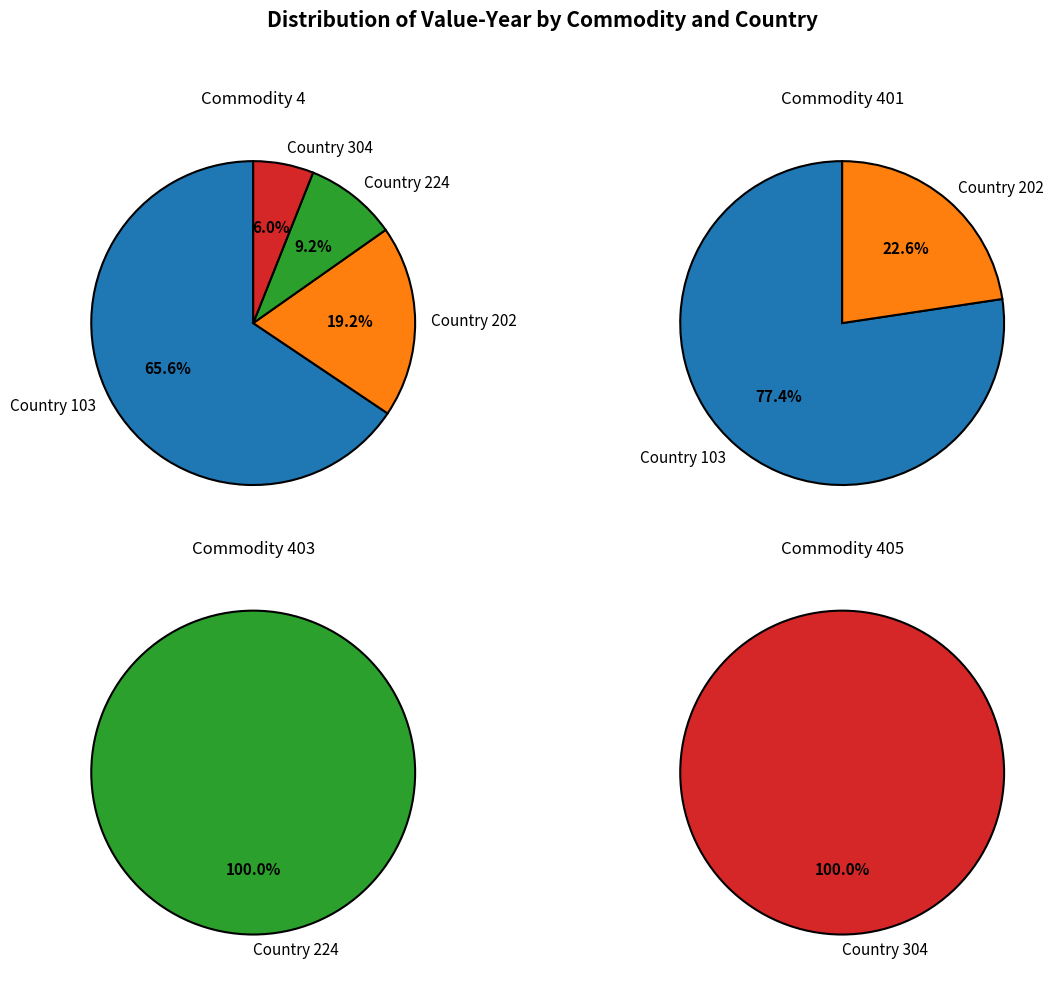

Which category has the biggest portion of the pie?

103